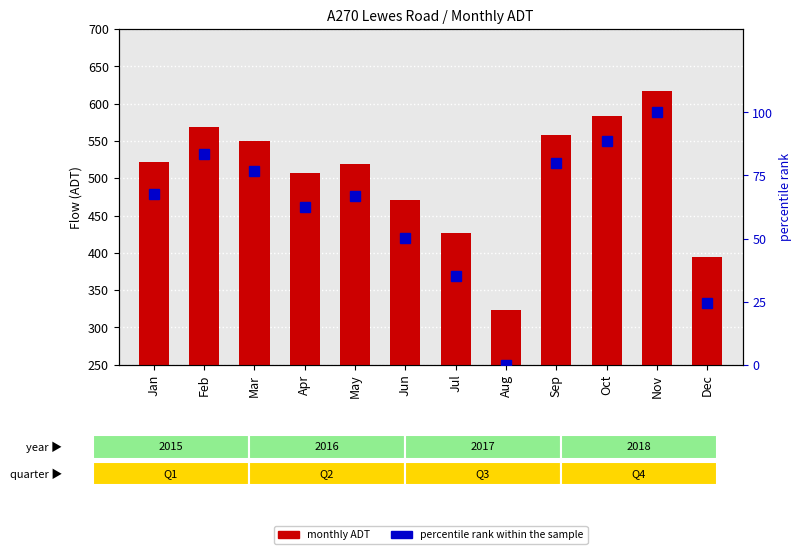

At which label is monthly ADT closest to 470?

Jun